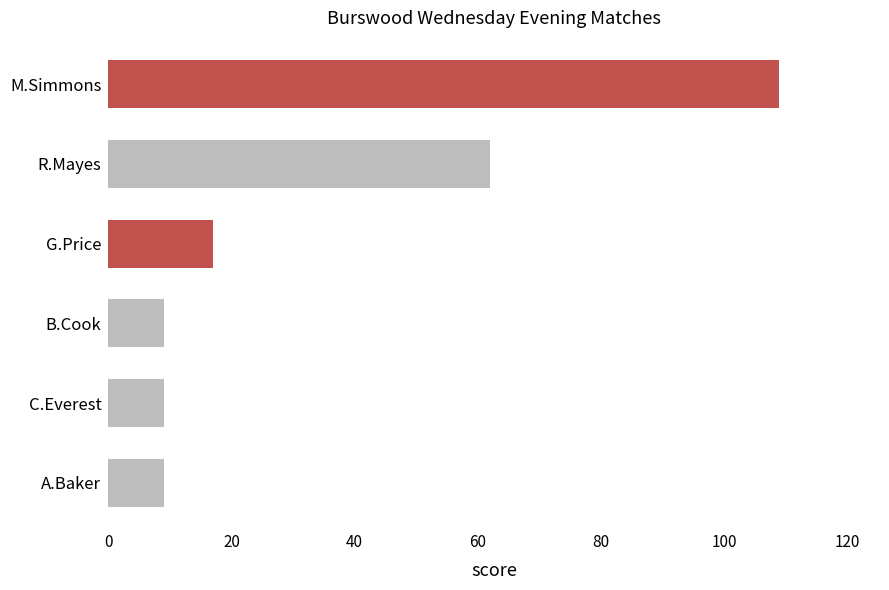

At which label is the value closest to 59?

R.Mayes